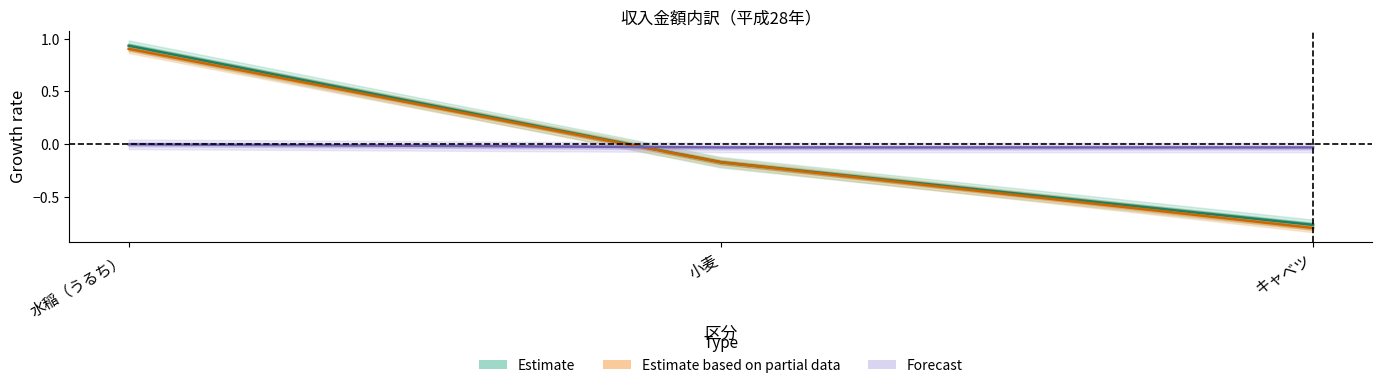

Reading left to right, what are all the values shown in this chart?

販売金額: 0.9	-0.2	-0.8
収入金額: 0.9	-0.2	-0.8
期首棚卸高: -0.0	-0.0	-0.0